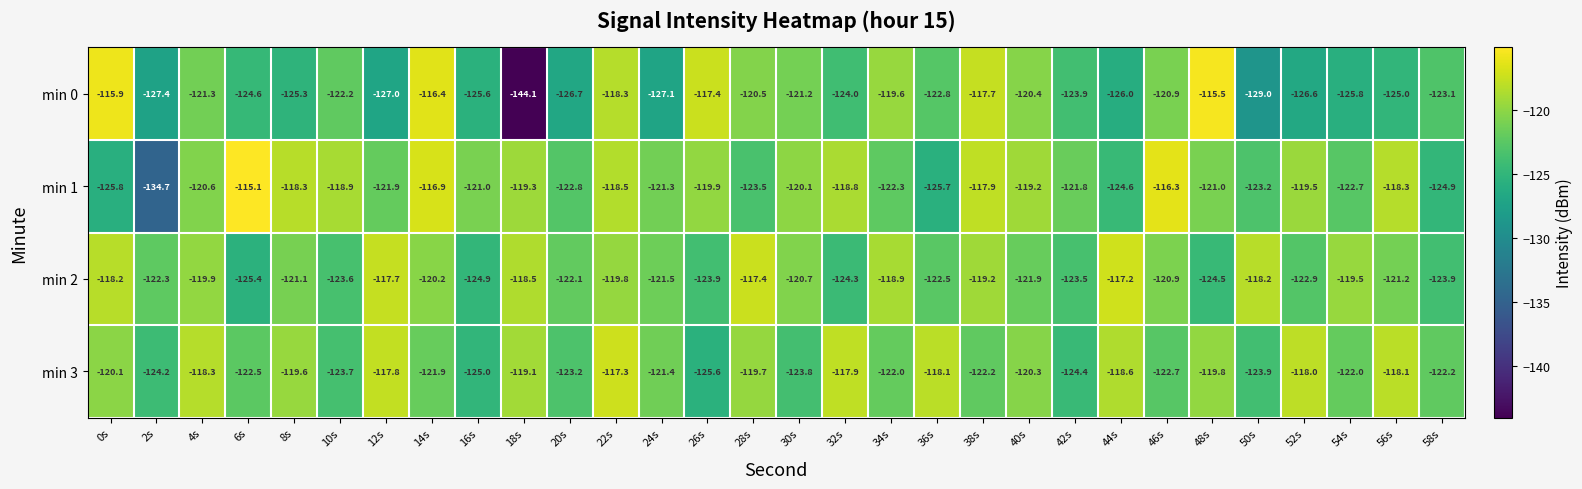

What is the difference between the maximum and second lowest values in the min 2 series?

7.7